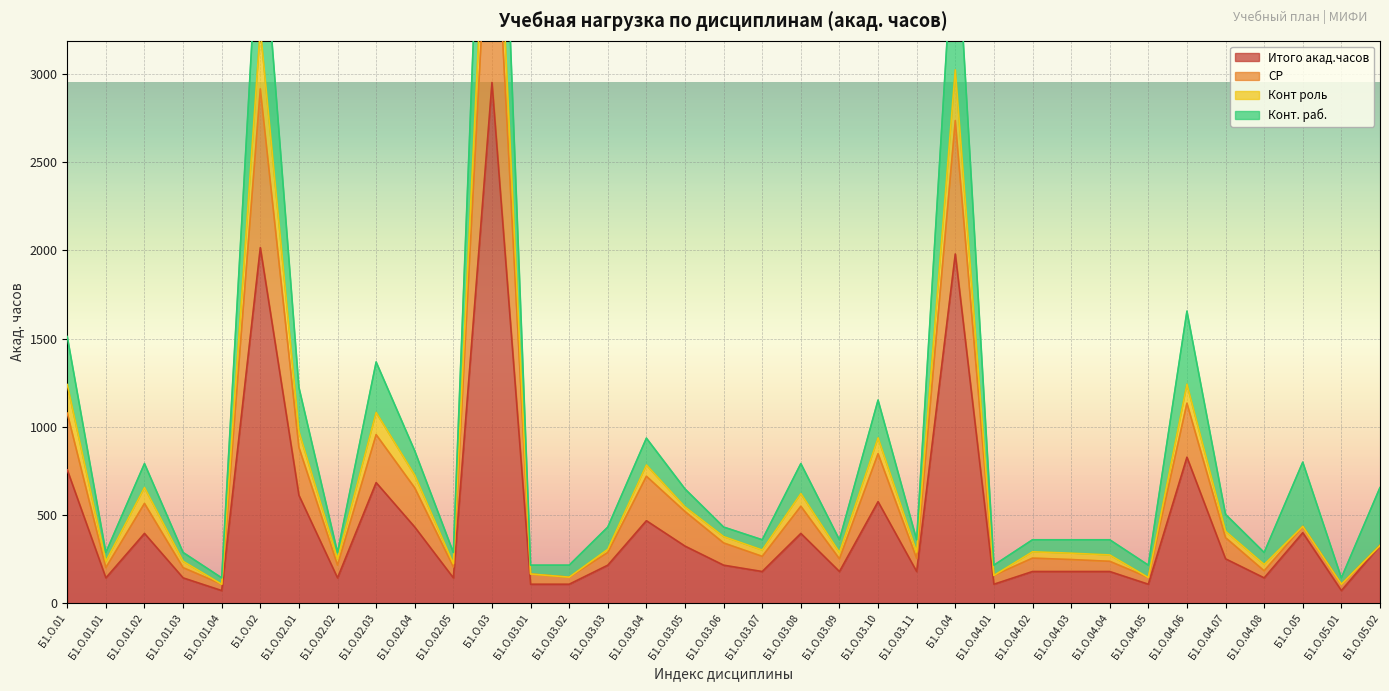

What is the approximate value of СР at Б1.О.02.02?

252